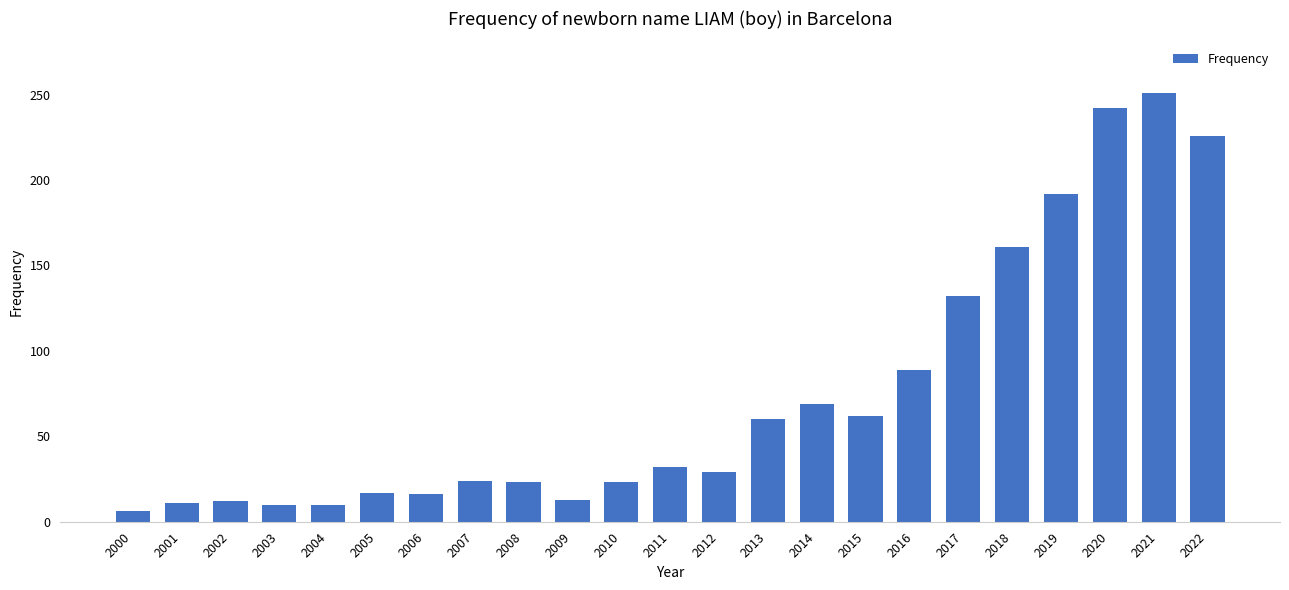

Between 2007 and 2019, which is larger?

2019